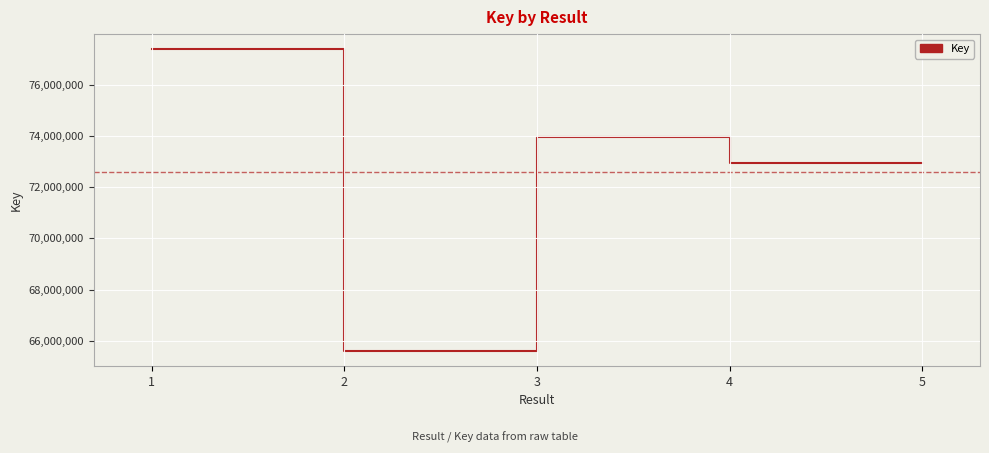

How many interior local peaks (higher than both neighbors) does the data have?

1